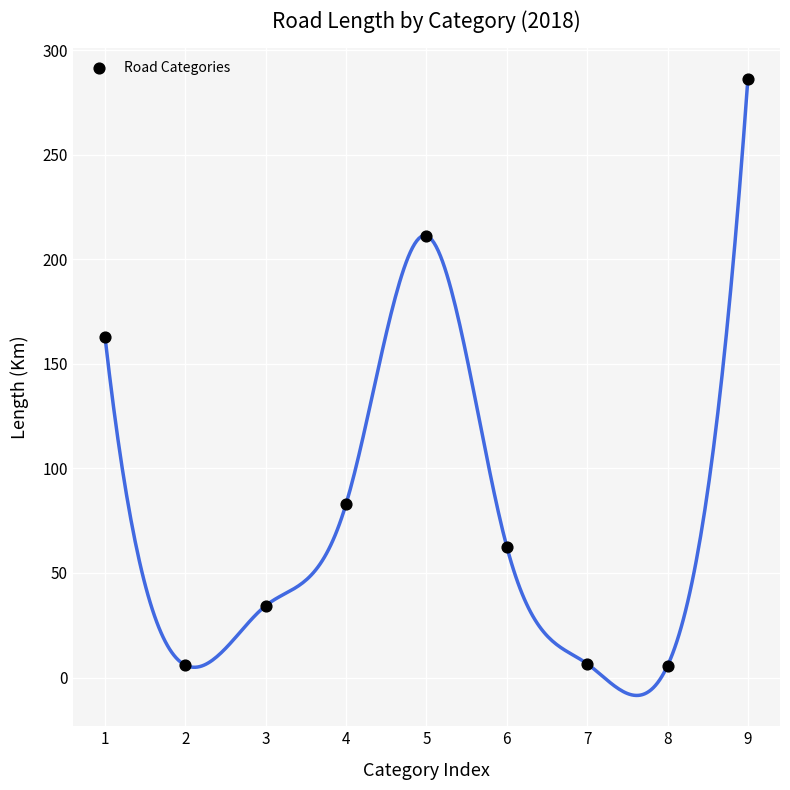

What Y value in the scatter plot is closest to 145?

162.7